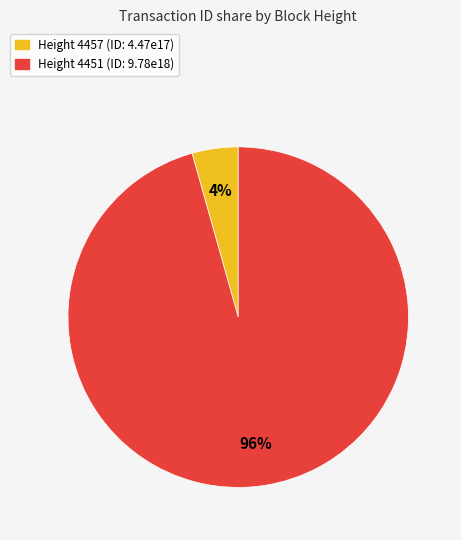

To the nearest percent, what is the average slice percentage?

50%